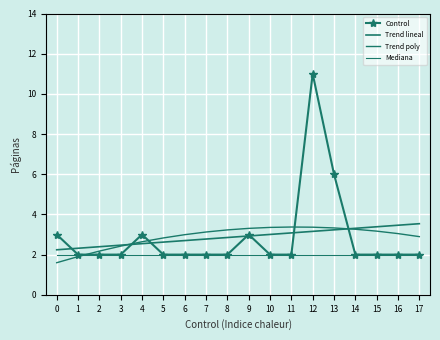

What is the minimum value for Control?

2.0